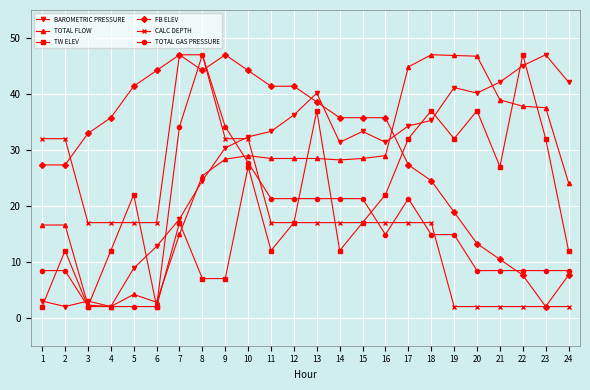

What is the minimum value for FB ELEV?

2.0